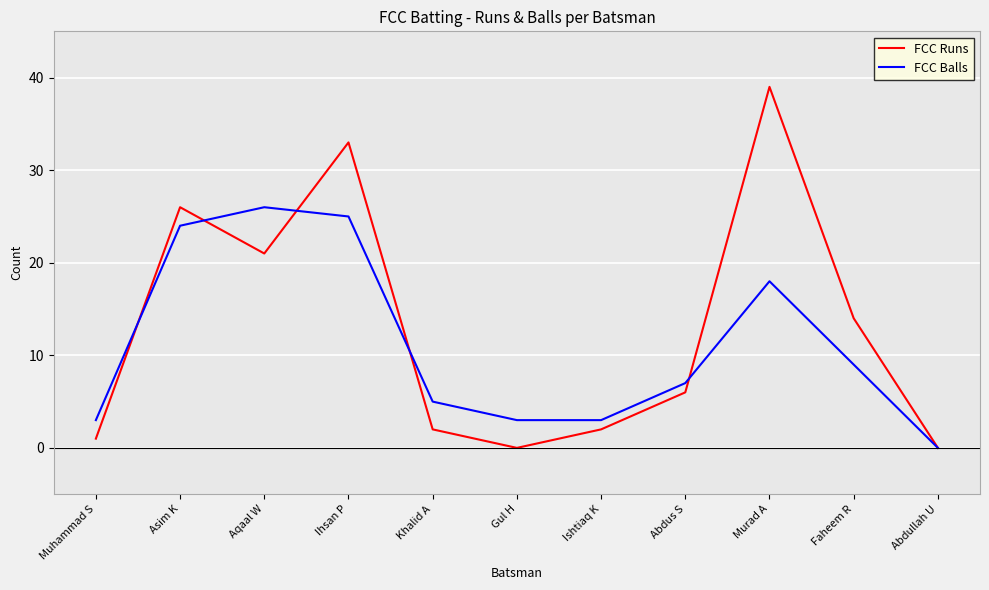

At Muhammad S, list the series in order from smallest to largest.

FCC Runs, FCC Balls